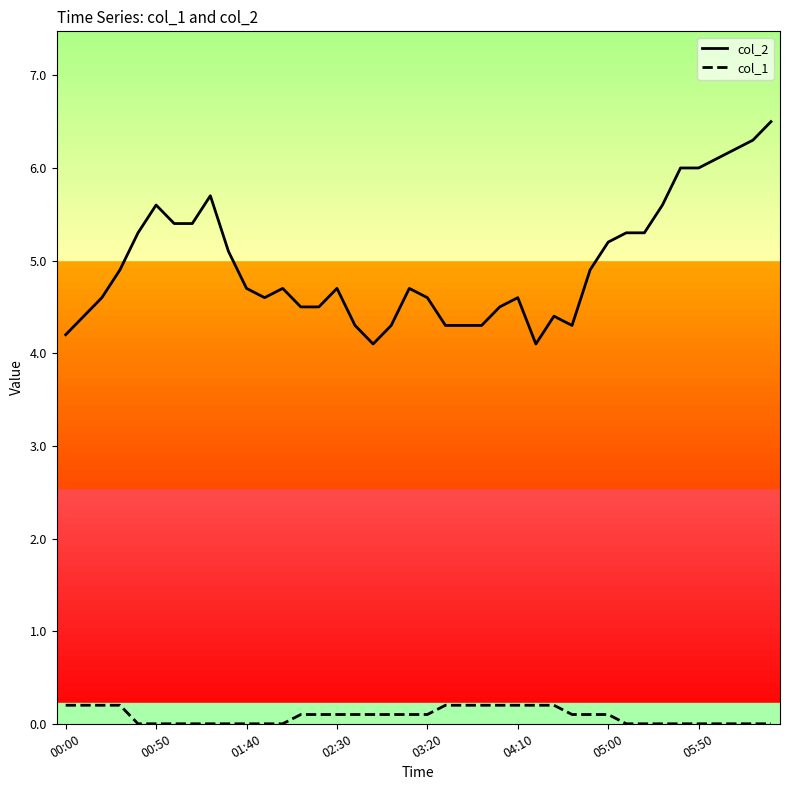

At how many categories does at least one series exceed 1?

40